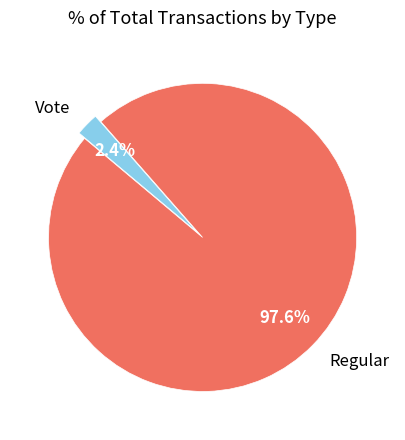

Between Regular and Vote, which is larger?

Regular